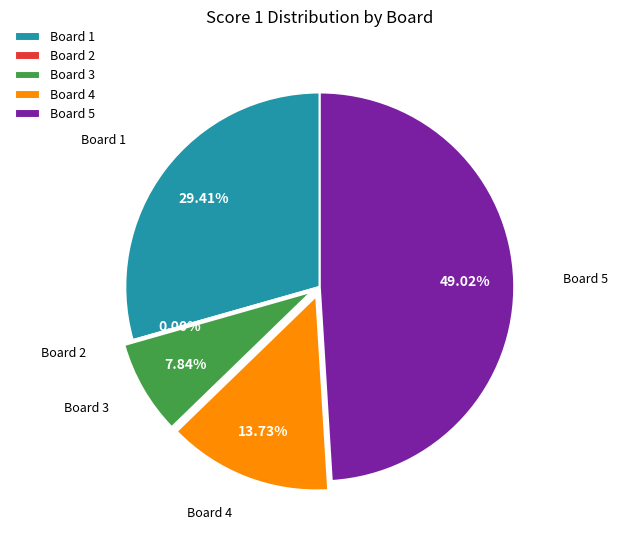

How many segments does this pie chart have?

5